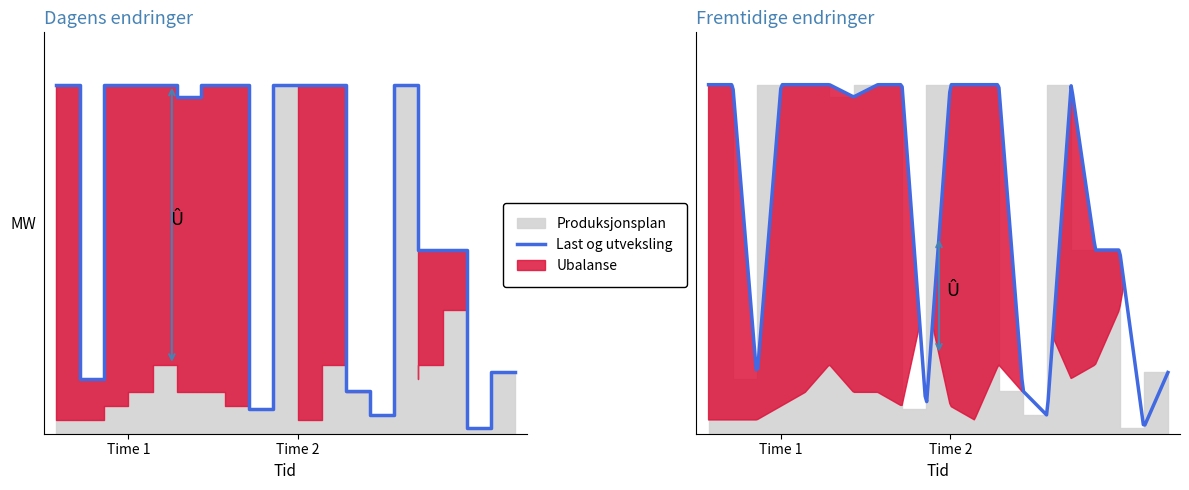

At which category does the chart reach its minimum across all series?

19